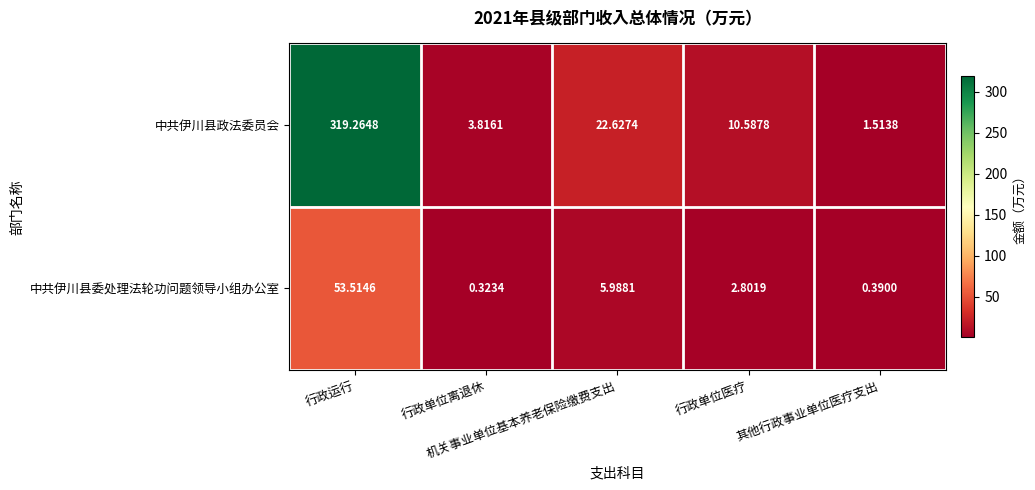

List the series in order of their overall mean, highest first.

中共伊川县政法委员会, 中共伊川县委处理法轮功问题领导小组办公室